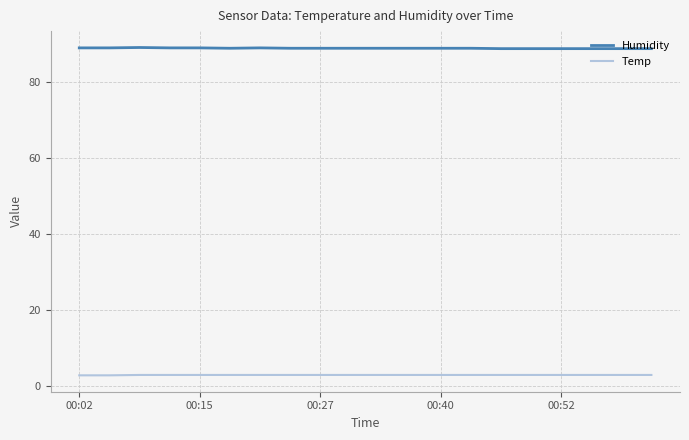

Does the chart have visible grid lines?

Yes